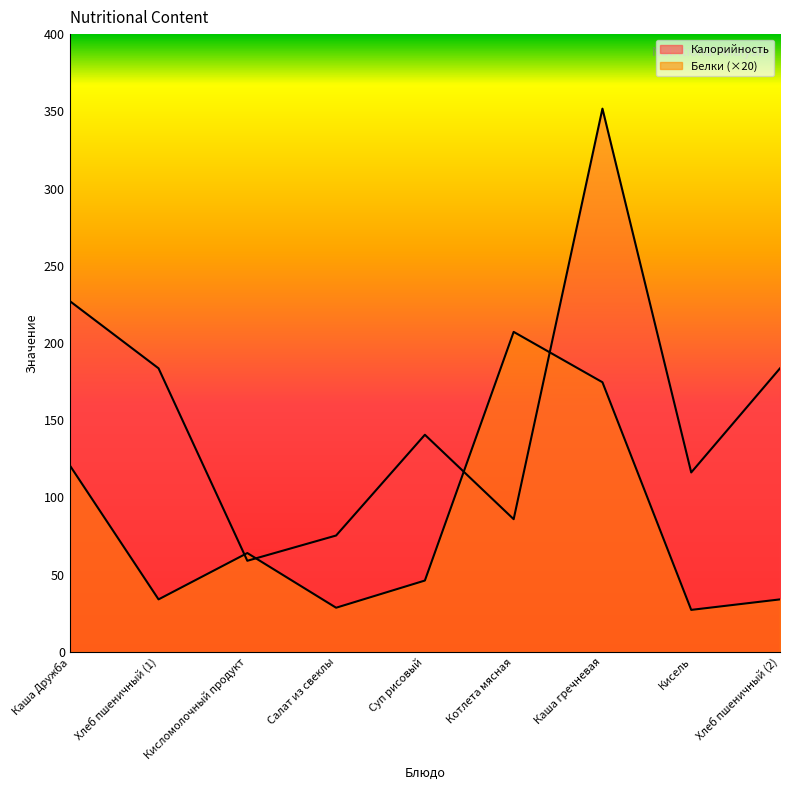

At which category is the sum across all series the highest?

Каша гречневая